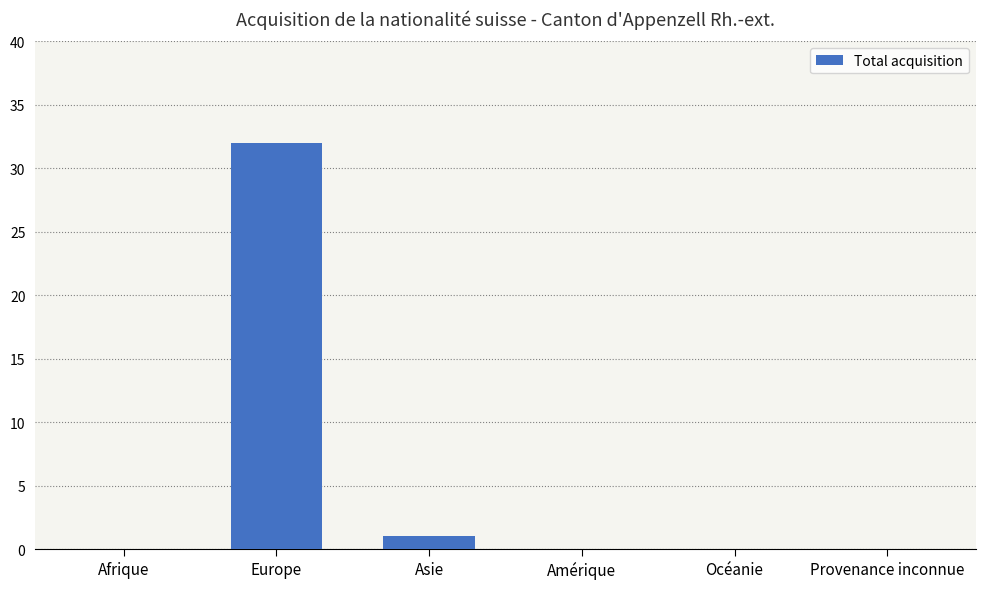

Reading left to right, transcribe all the data shown in this chart.

0	32	1	0	0	0